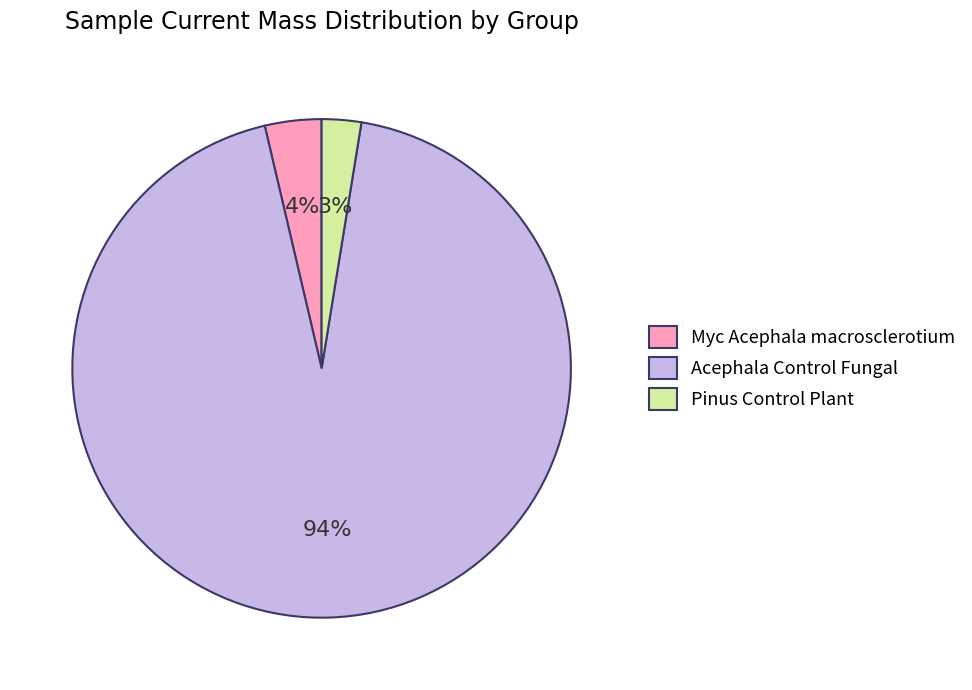

Is it true that Pinus Control Plant is 3% of the pie?

True